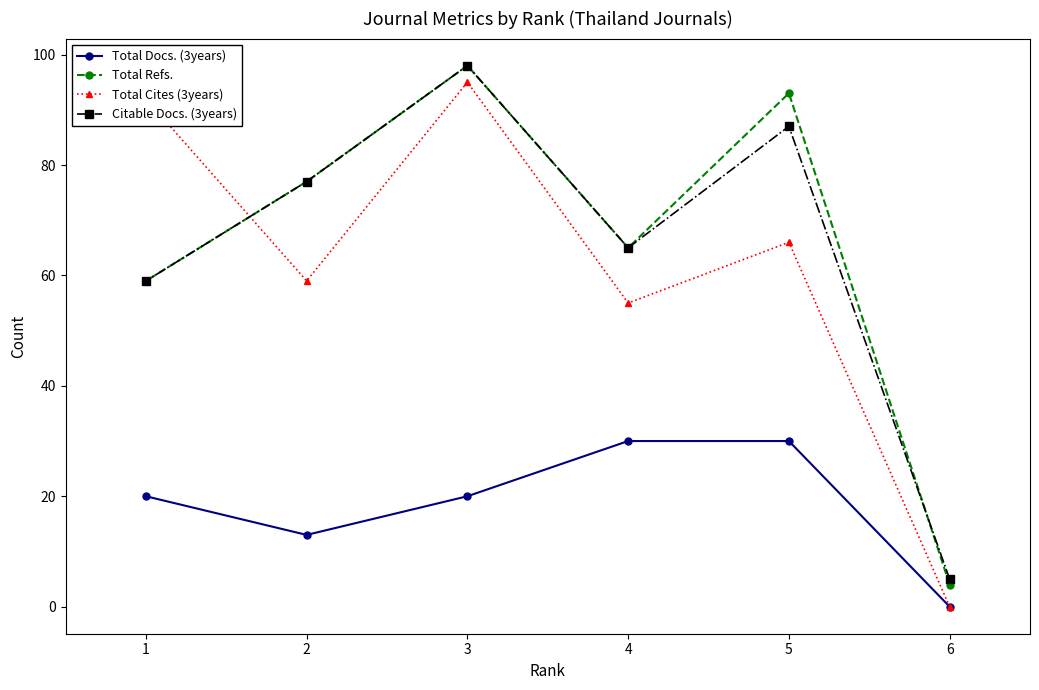

In Total Docs. (3years), how many points are lower than both neighbors (excluding endpoints)?

1